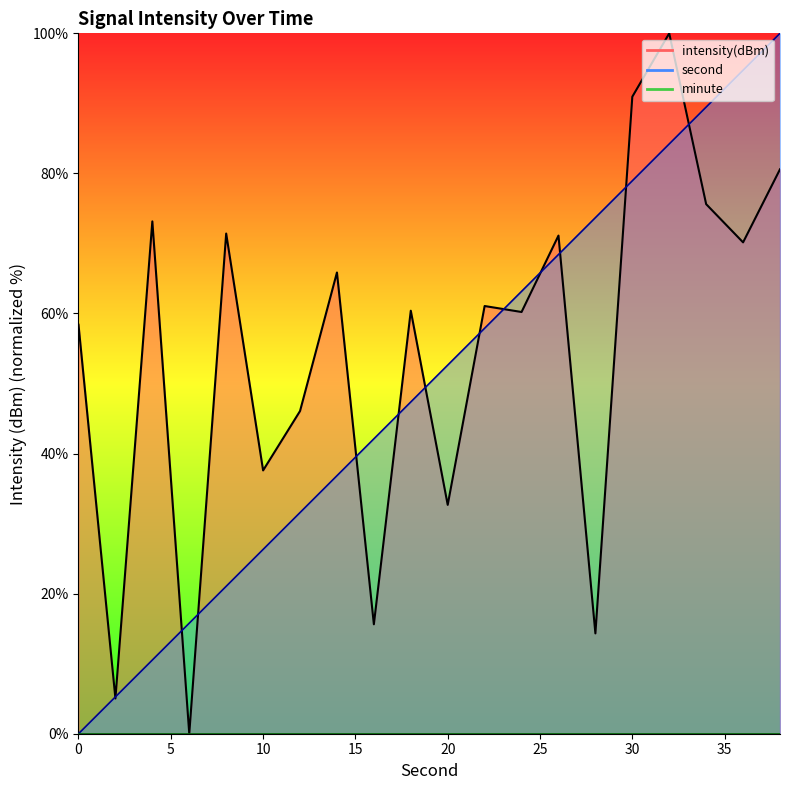

Reading left to right, list all the values displayed in this chart.

second: 0=0.0	2=5.3	4=10.5	6=15.8	8=21.1	10=26.3	12=31.6	14=36.8	16=42.1	18=47.4	20=52.6	22=57.9	24=63.2	26=68.4	28=73.7	30=78.9	32=84.2	34=89.5	36=94.7	38=100.0
intensity: 0=58.4	2=5.0	4=73.2	6=0.0	8=71.4	10=37.6	12=46.1	14=65.9	16=15.6	18=60.4	20=32.7	22=61.1	24=60.2	26=71.1	28=14.3	30=90.9	32=100.0	34=75.6	36=70.2	38=80.6